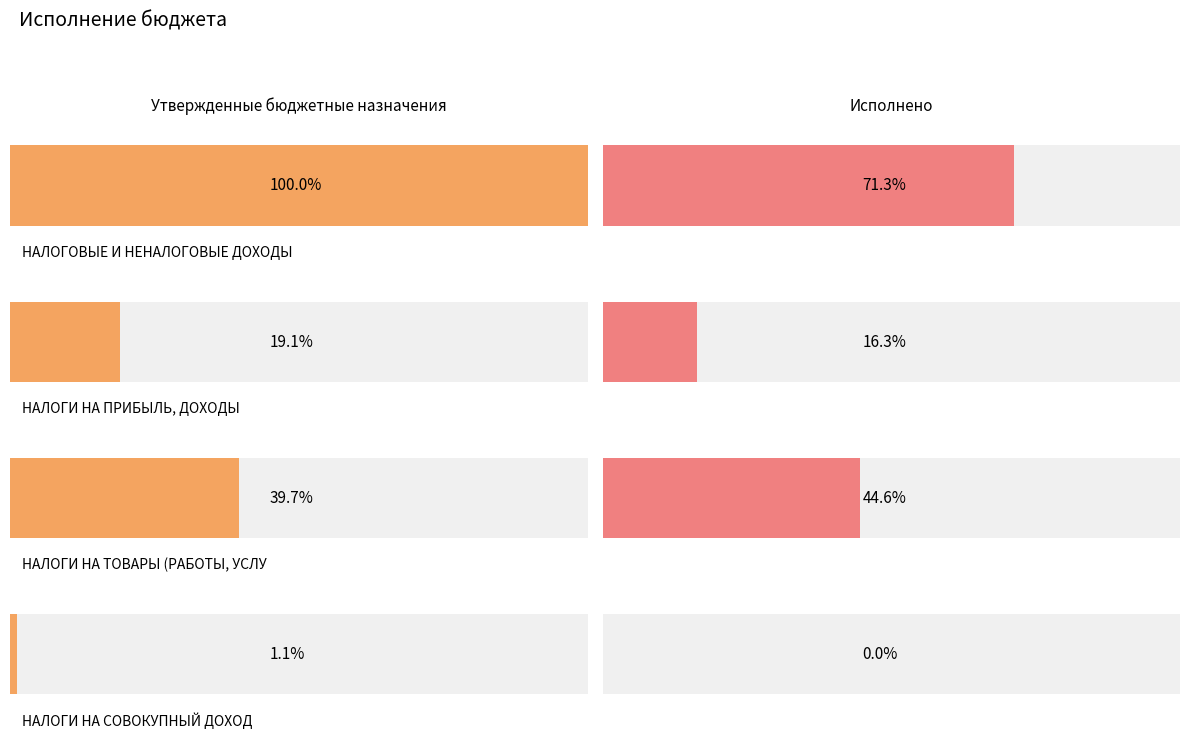

How many bars are there in total?

8